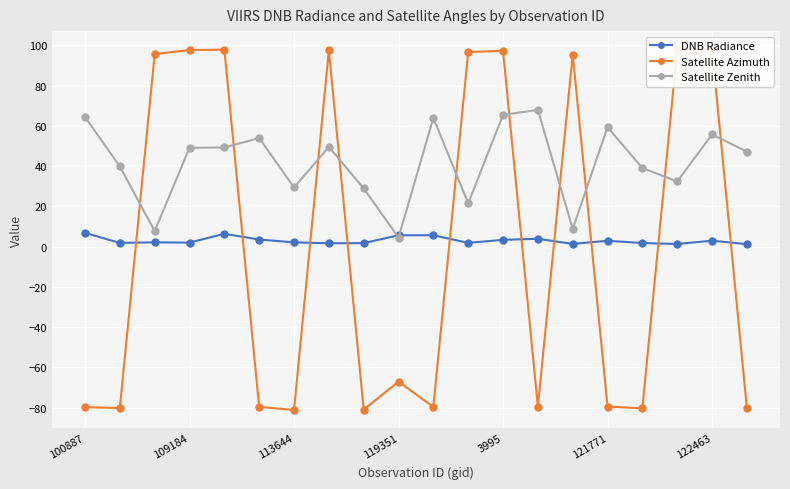

How many times do DNB Radiance and Satellite Zenith cross each other?

2